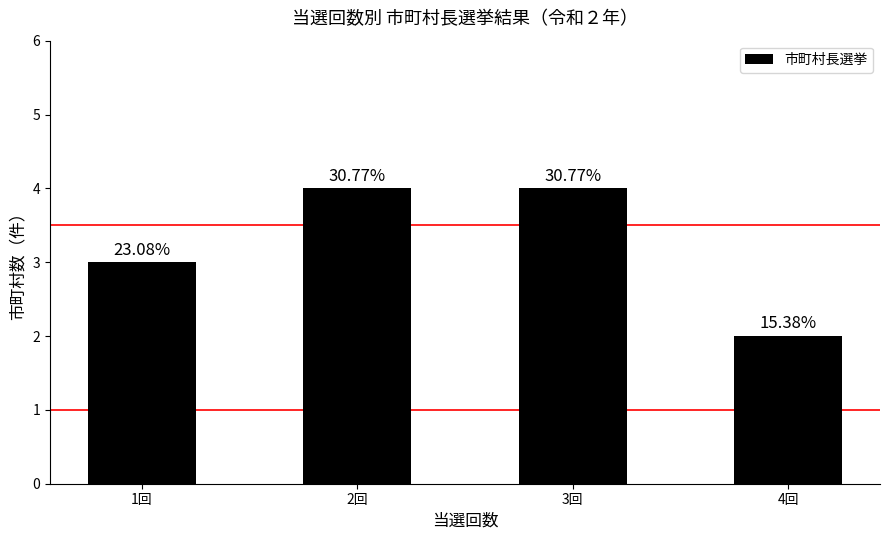

What is the label of the 1st bar from the right?

4回